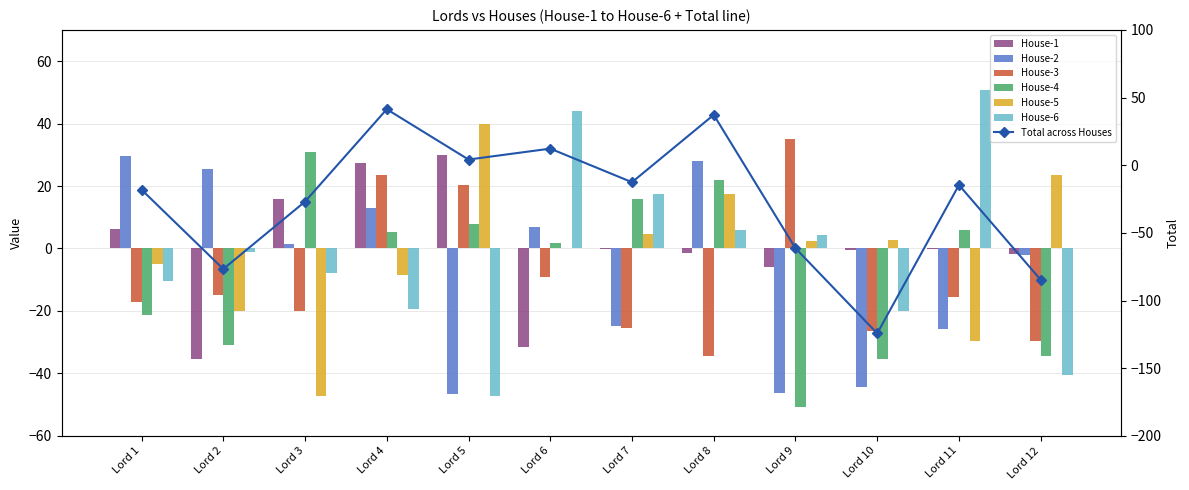

How many values in the House-3 series exceed -15?

5